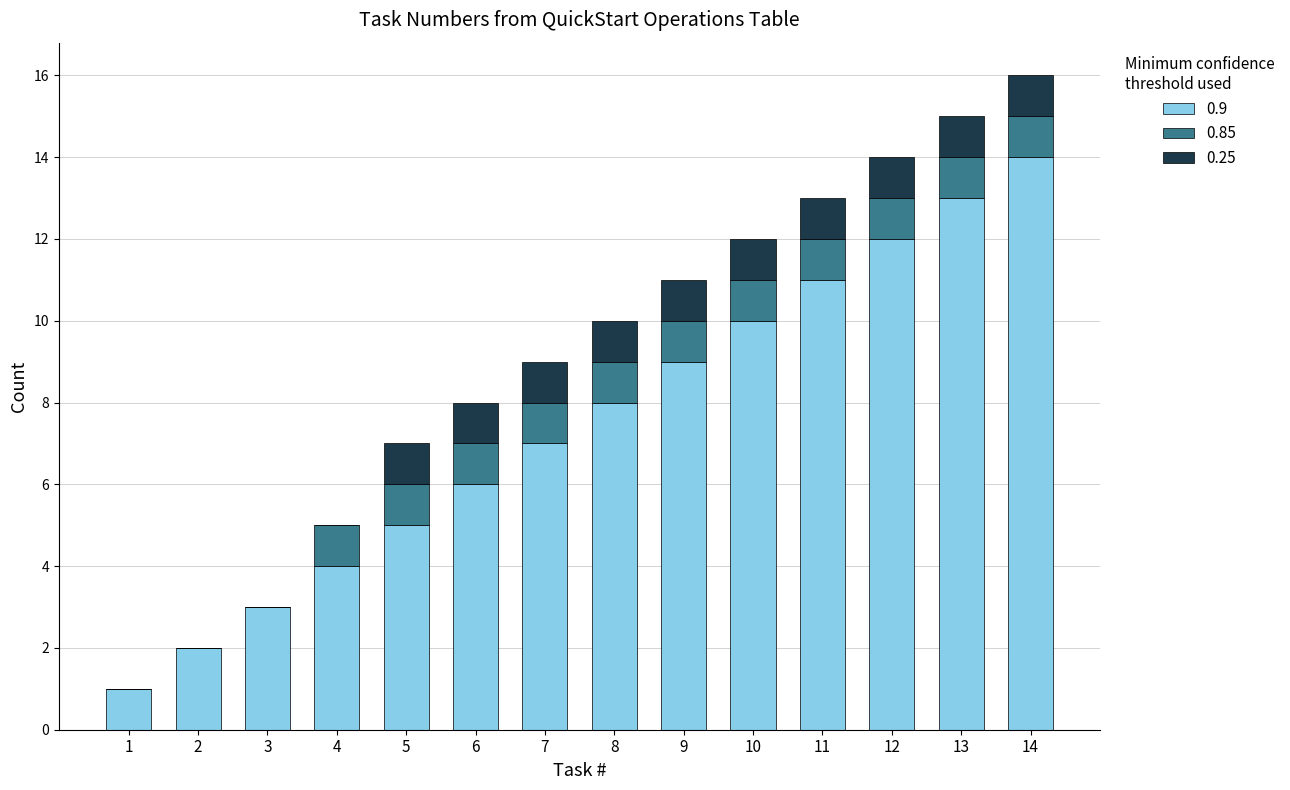

At which category is the sum across all series the highest?

14